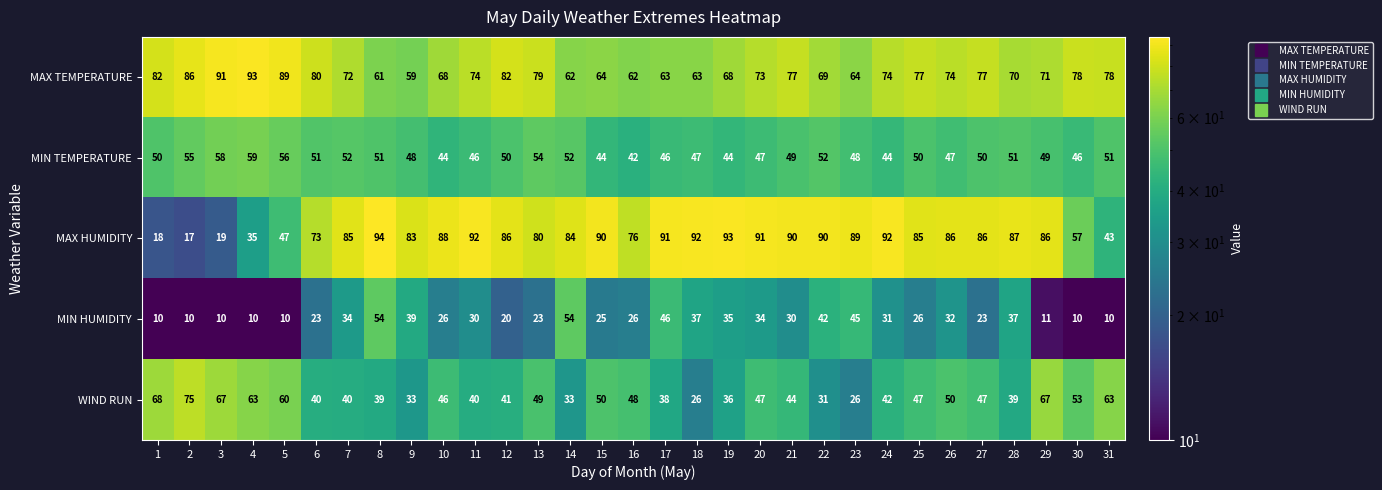

What is the difference between the maximum and minimum values in the WIND RUN series?

49